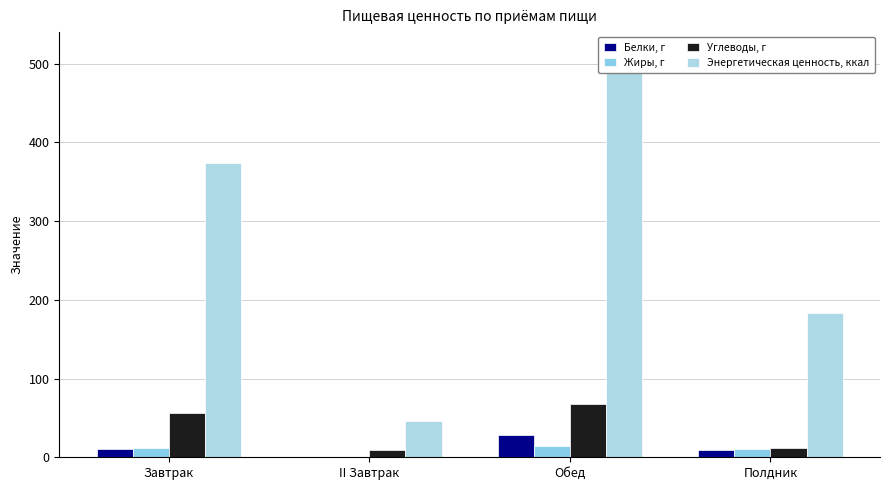

How many groups of bars are there?

4